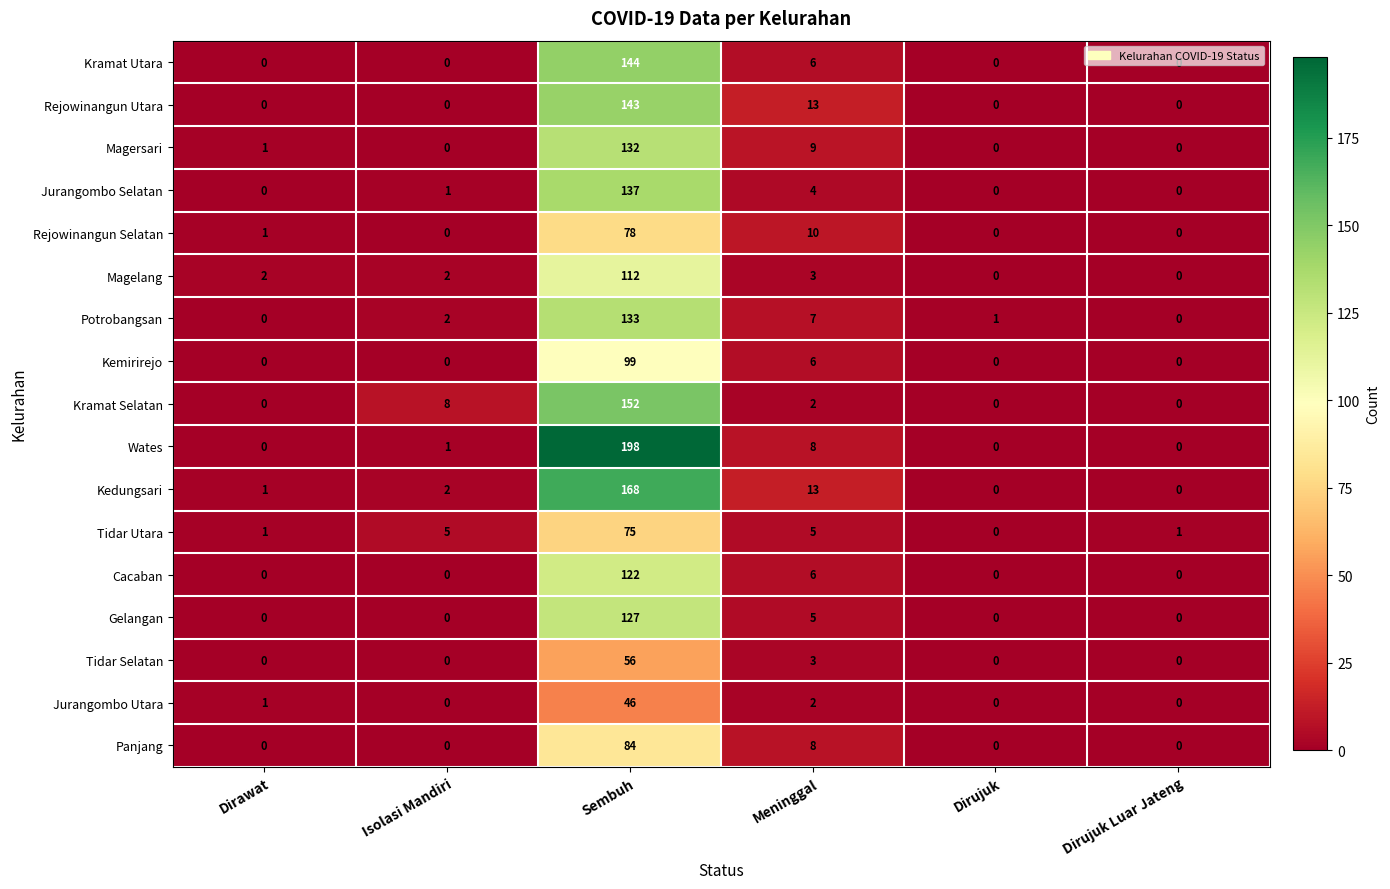

Which series has the largest total across all categories?

Wates